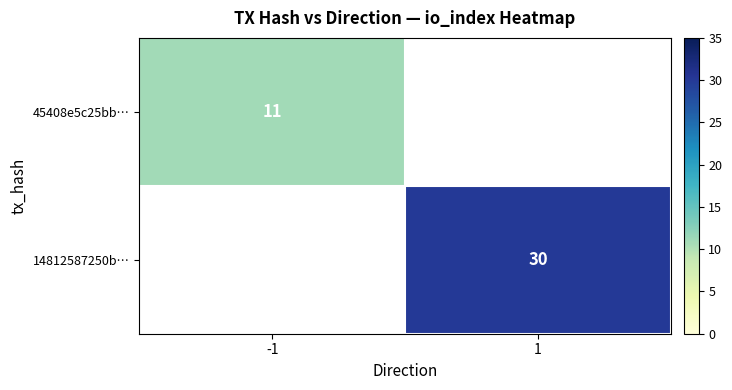

Is it true that 14812587250b… equals 47 at 1?

False